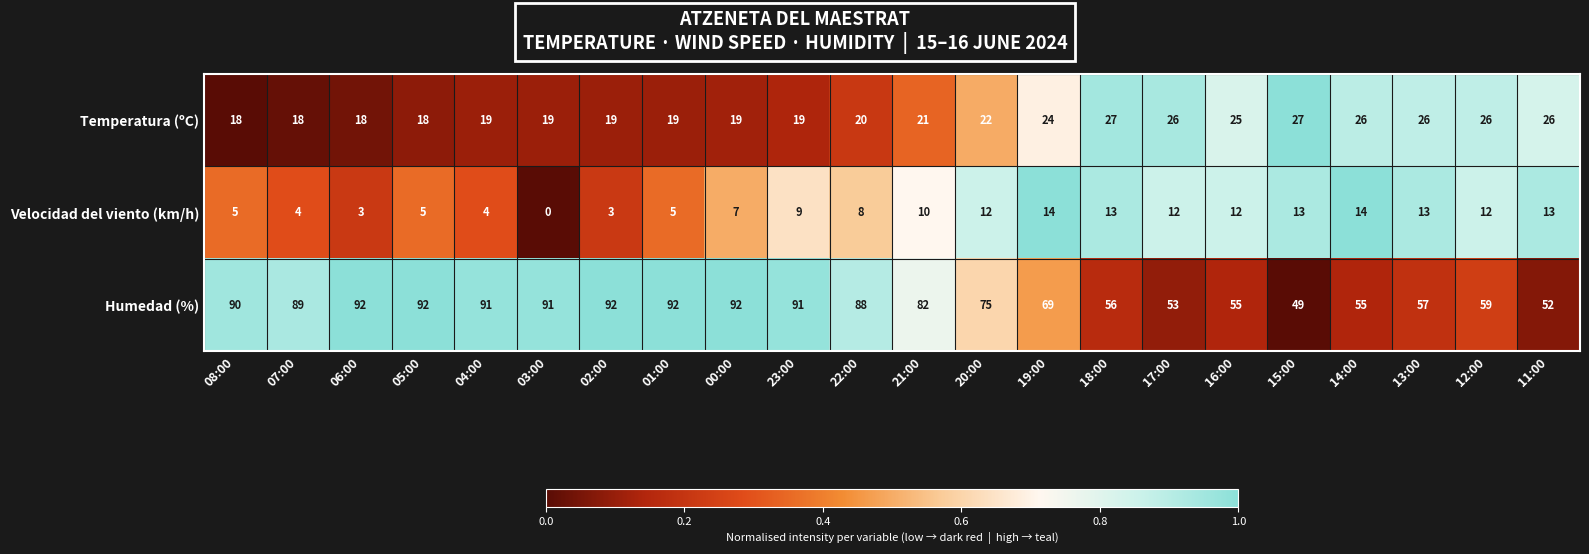

At 23:00, list the series in order from smallest to largest.

Velocidad del viento (km/h), Temperatura (ºC), Humedad (%)